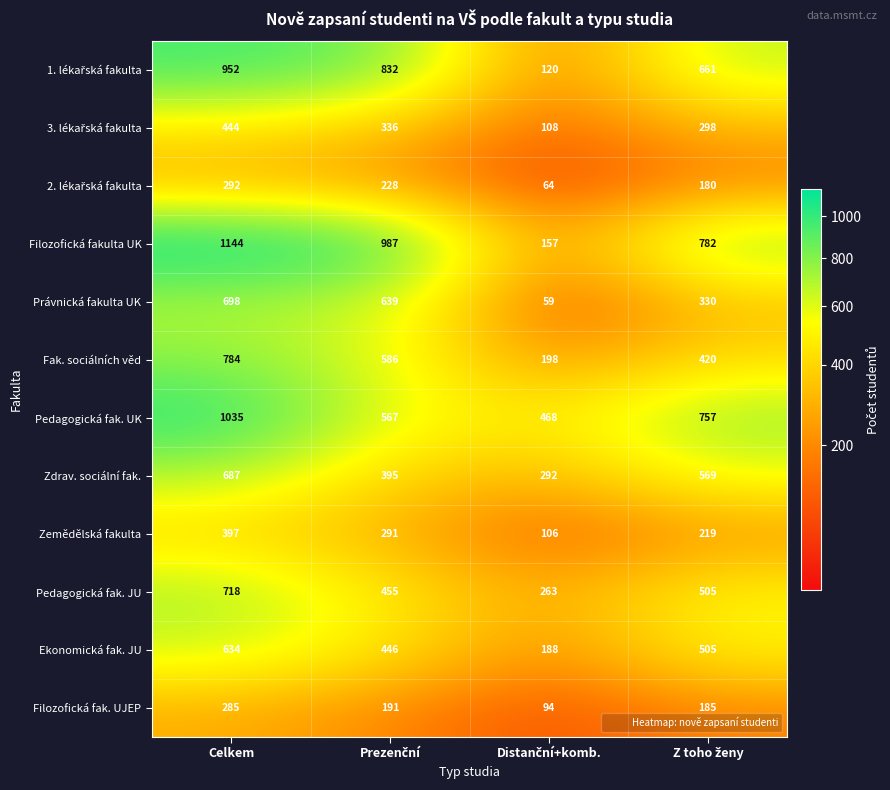

What is the difference between the second highest and second lowest values in the Zdrav. sociální fak. series?

174